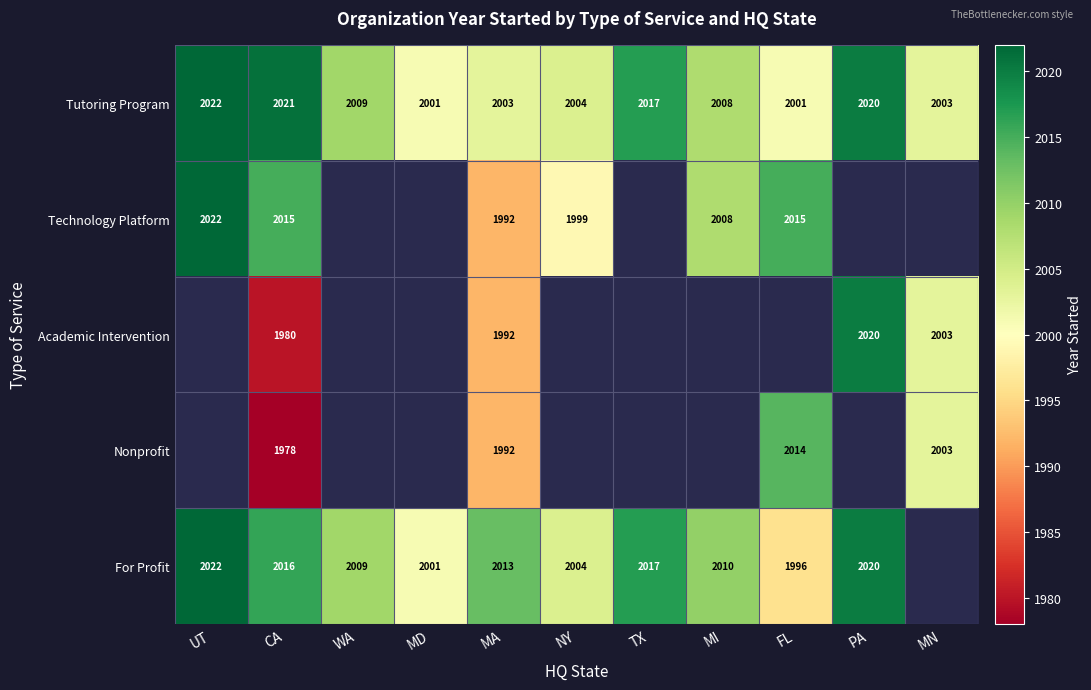

What is the difference between the Tutoring Program values at TX and FL?

16